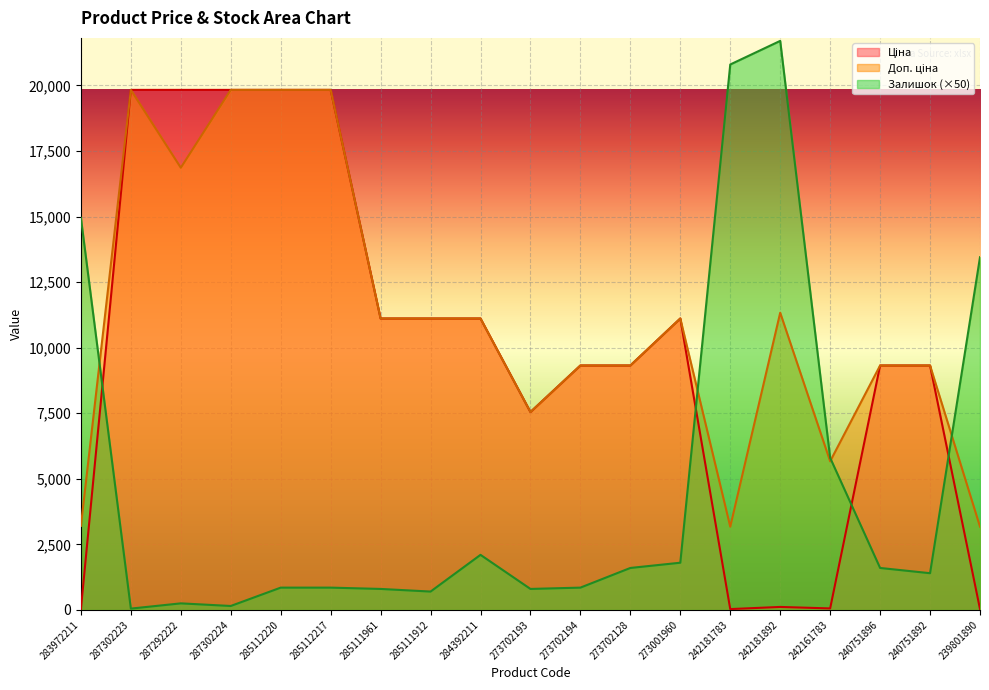

Is the value of Залишок at 284392211 greater than the value of Доп. ціна at 284392211?

No